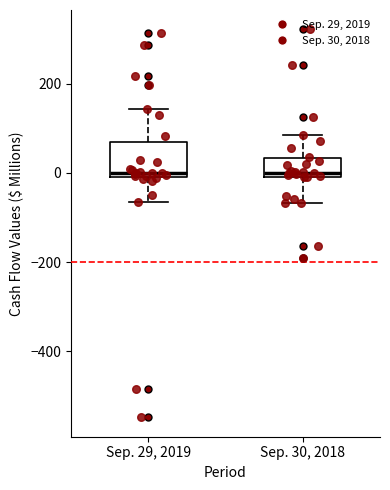

Reading left to right, transcribe this box plot: for each box, give where its median line is, the range the box spans, and where its two whiskers end, as read against the y-axis. The values are not printed on the chart, so give them approximately, as read against the axis.

Sep. 29, 2019: median 0, box -20 to 60, whiskers -60 to 140
Sep. 30, 2018: median 0 (just above the box's lower edge), box 0 to 40, whiskers -60 to 80